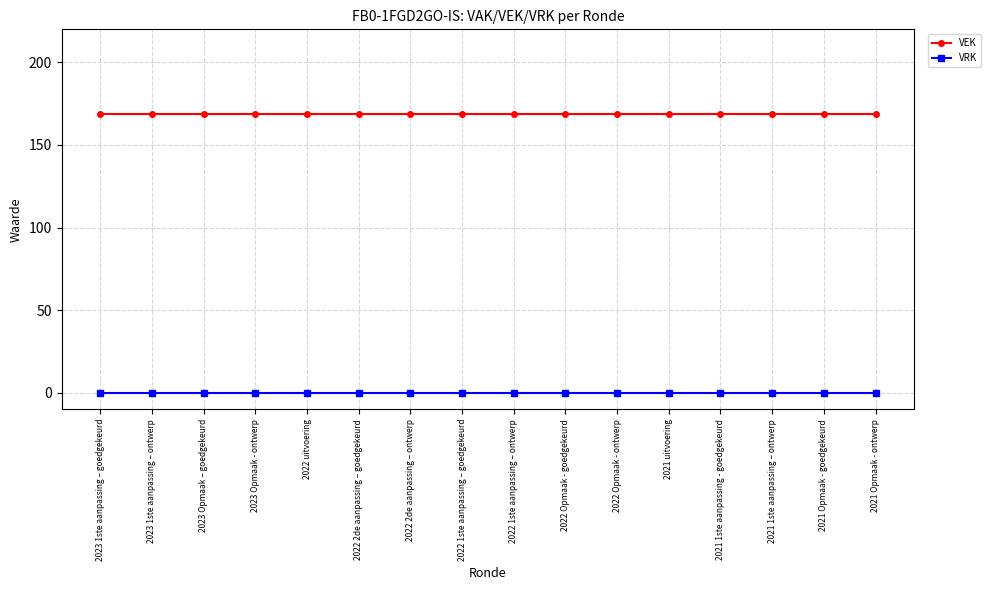

How many lines are shown in the chart?

2